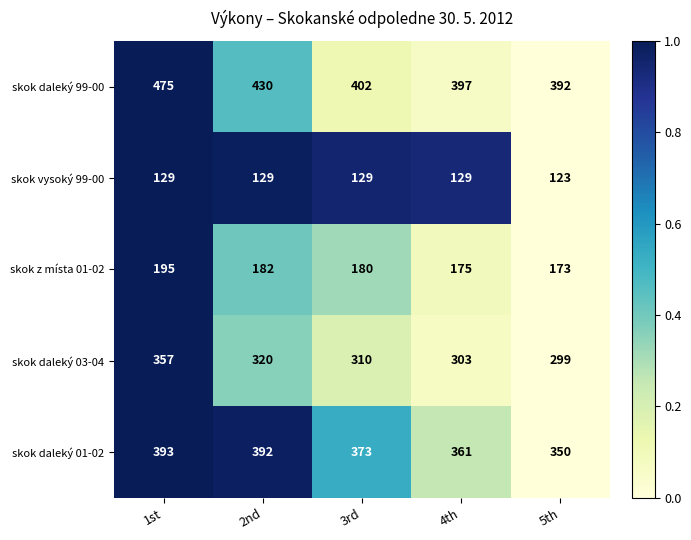

Reading left to right, transcribe all the data shown in this chart.

skok daleký 99-00: 1st=475	2nd=430	3rd=402	4th=397	5th=392
skok vysoký 99-00: 1st=129	2nd=129	3rd=129	4th=129	5th=123
skok z místa 01-02: 1st=195	2nd=182	3rd=180	4th=175	5th=173
skok daleký 03-04: 1st=357	2nd=320	3rd=310	4th=303	5th=299
skok daleký 01-02: 1st=393	2nd=392	3rd=373	4th=361	5th=350